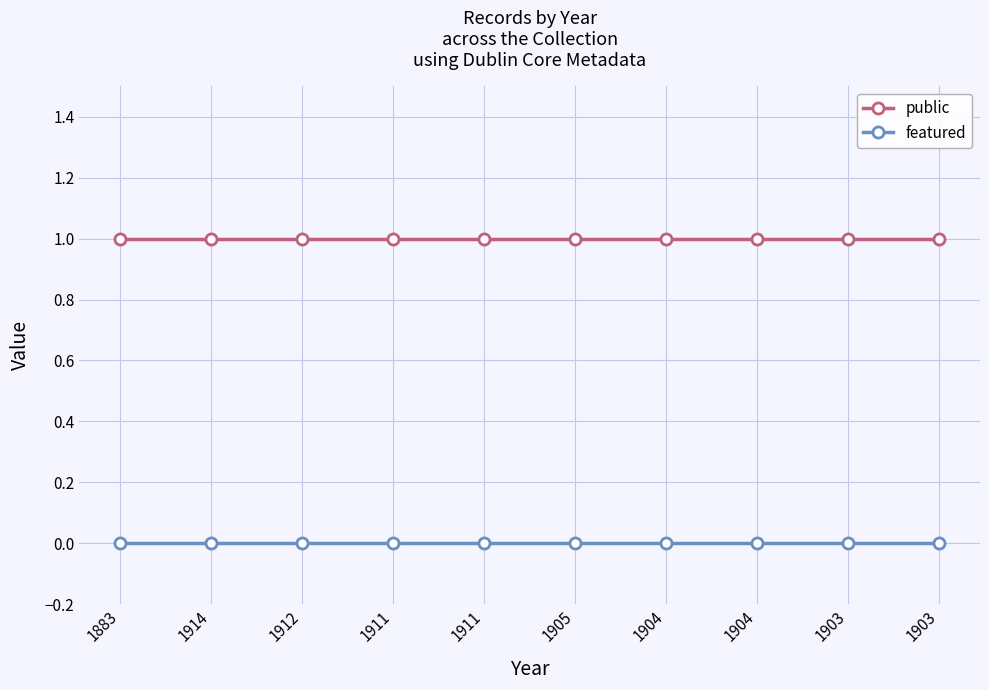

The public series shows 1 at 1904. True or false?

True